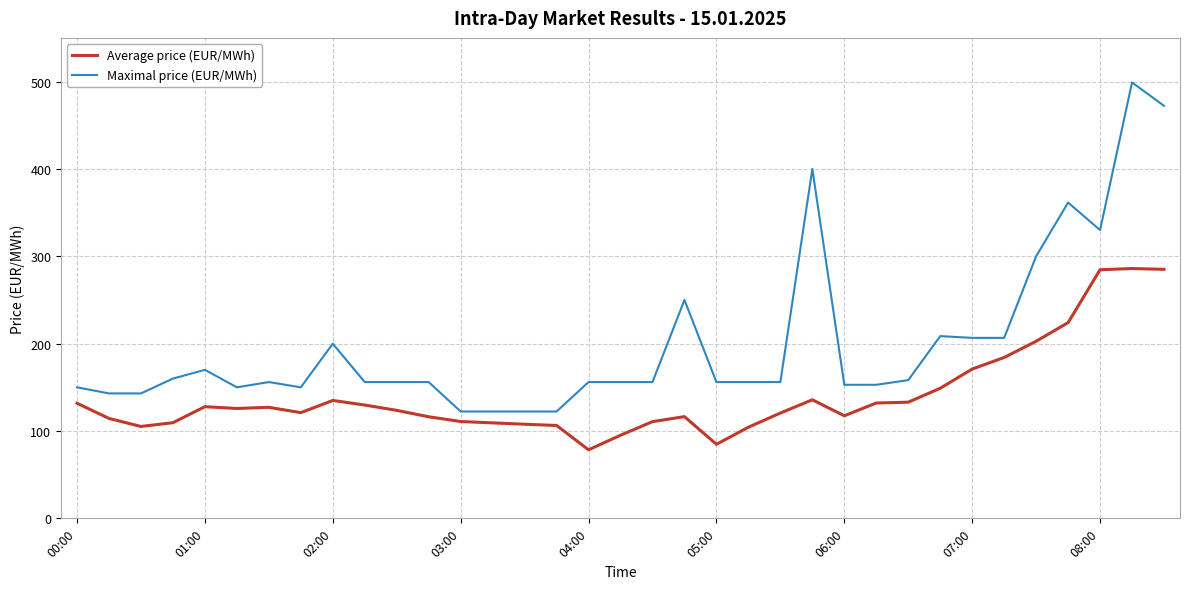

Which series has the widest spread of values?

Maximal price (EUR/MWh)